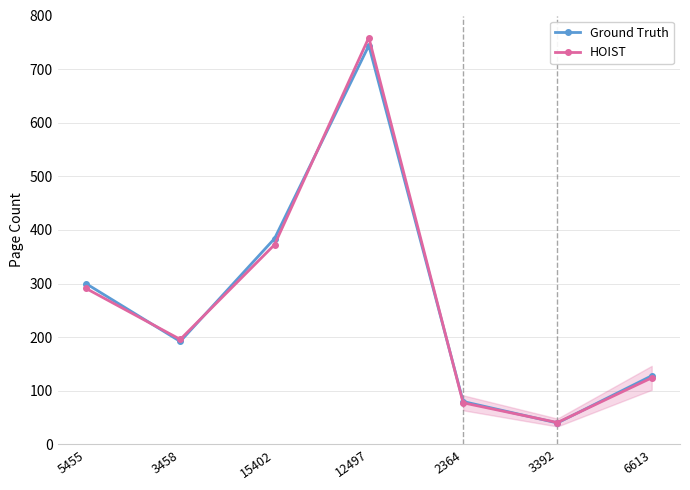

Reading left to right, transcribe all the data shown in this chart.

Ground Truth: 5455=300.0	3458=192.0	15402=384.0	12497=744.0	2364=80.0	3392=40.0	6613=128.0
HOIST: 5455=291.0	3458=195.8	15402=372.5	12497=758.9	2364=77.6	3392=40.8	6613=124.2